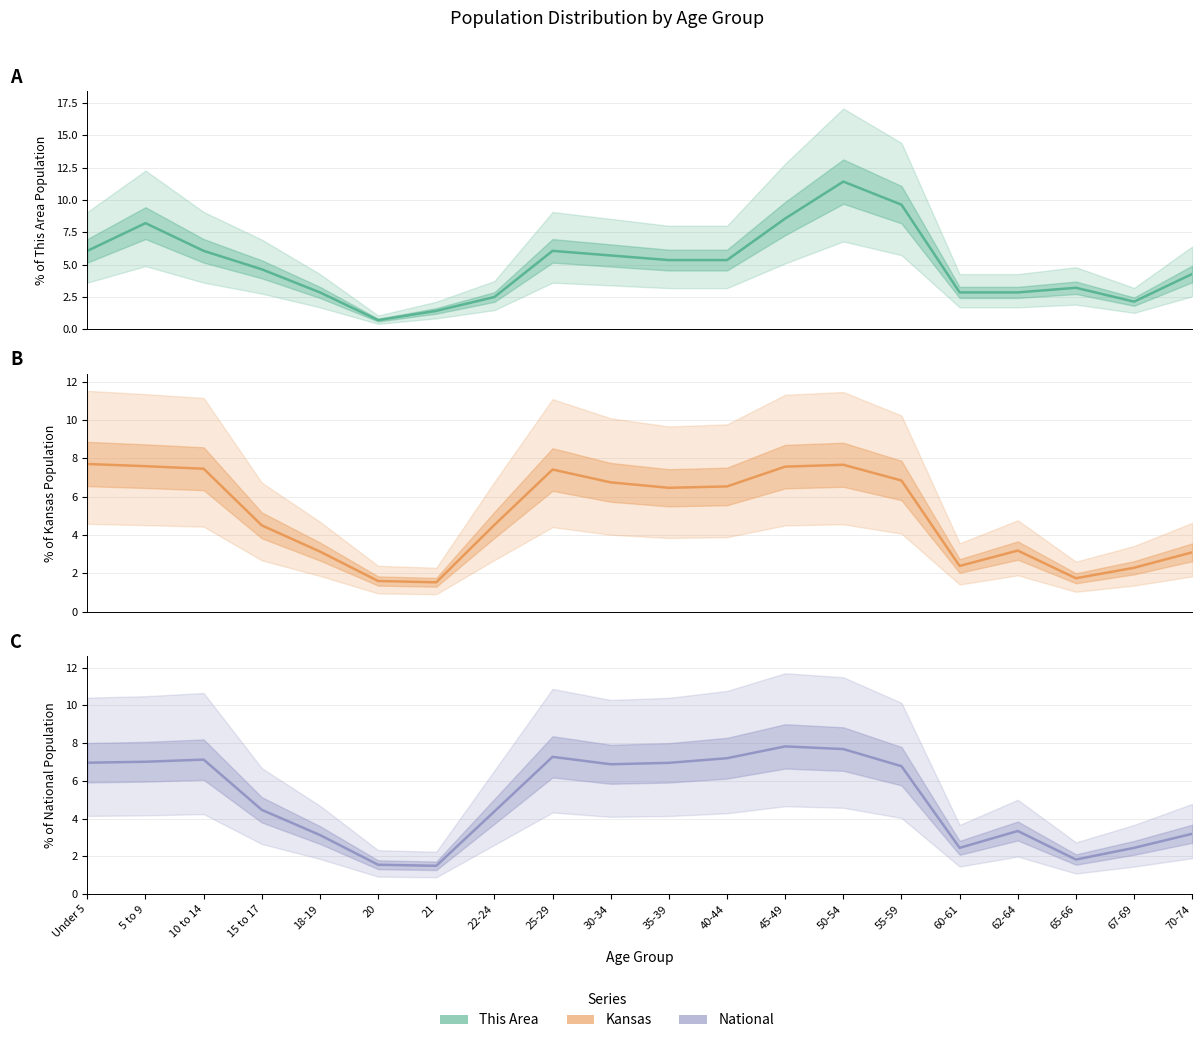

True or false: National and This Area cross at least once.

True